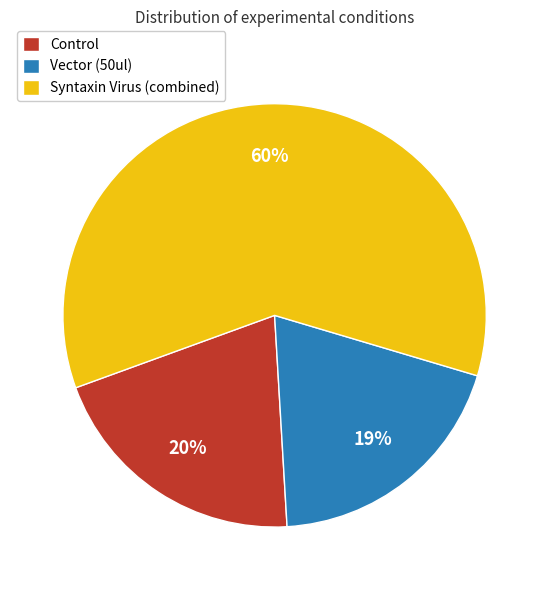

Which category has the smallest portion of the pie?

Vector (50ul)